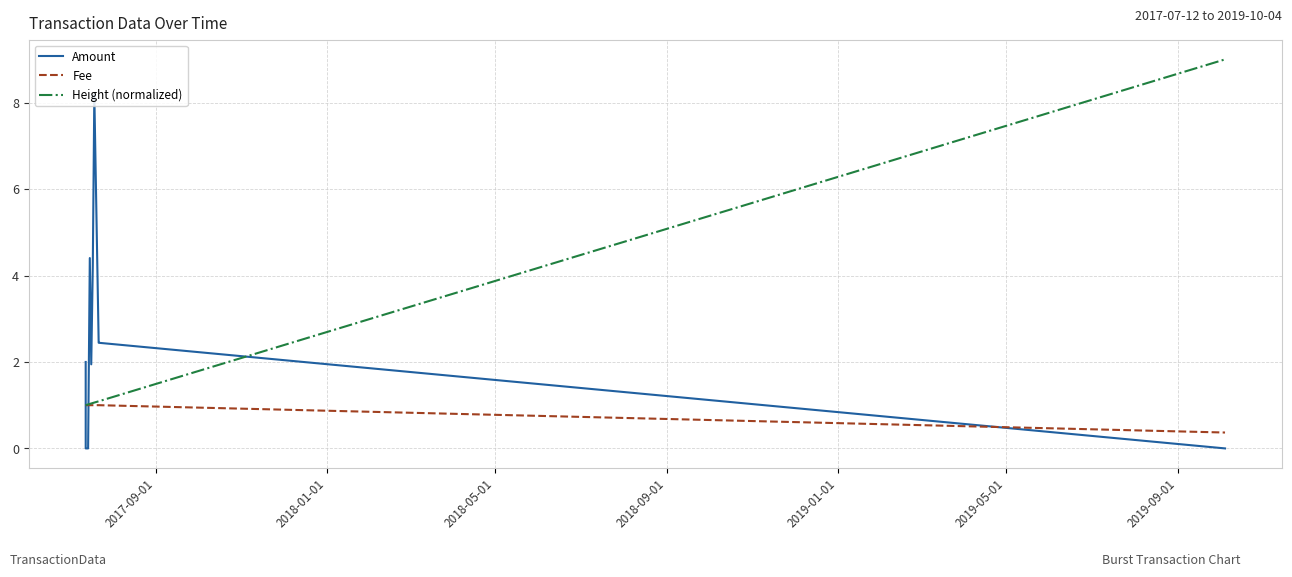

What is the lowest value of the Fee series?

0.4